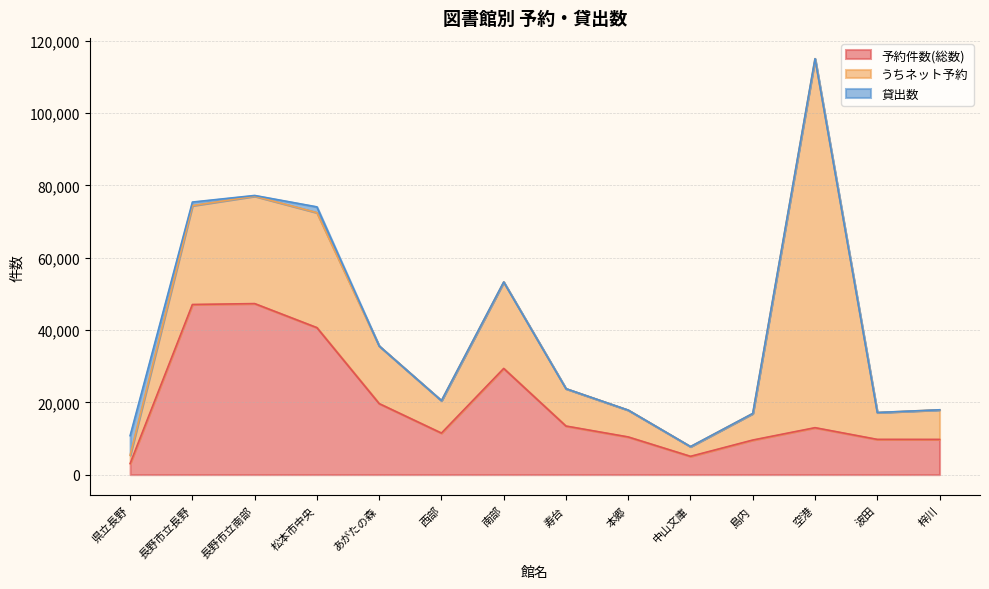

Where is 貸出数 nearest to the value 2698?

松本市中央